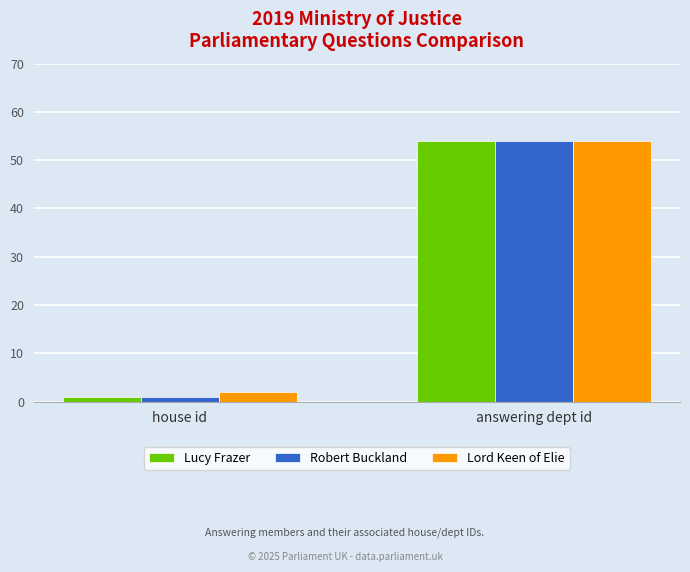

At which category does the chart reach its peak across all series?

answering dept id